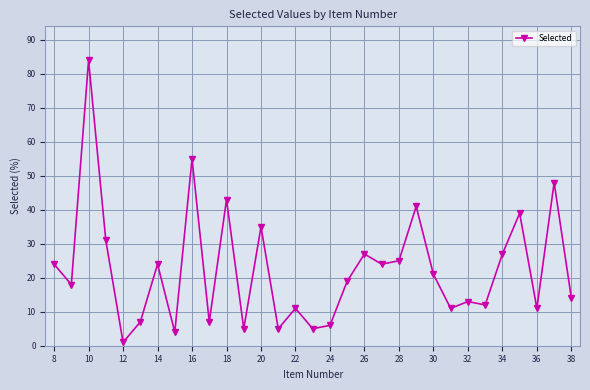

True or false: there are more than 1 points higher than both neighbors.

True